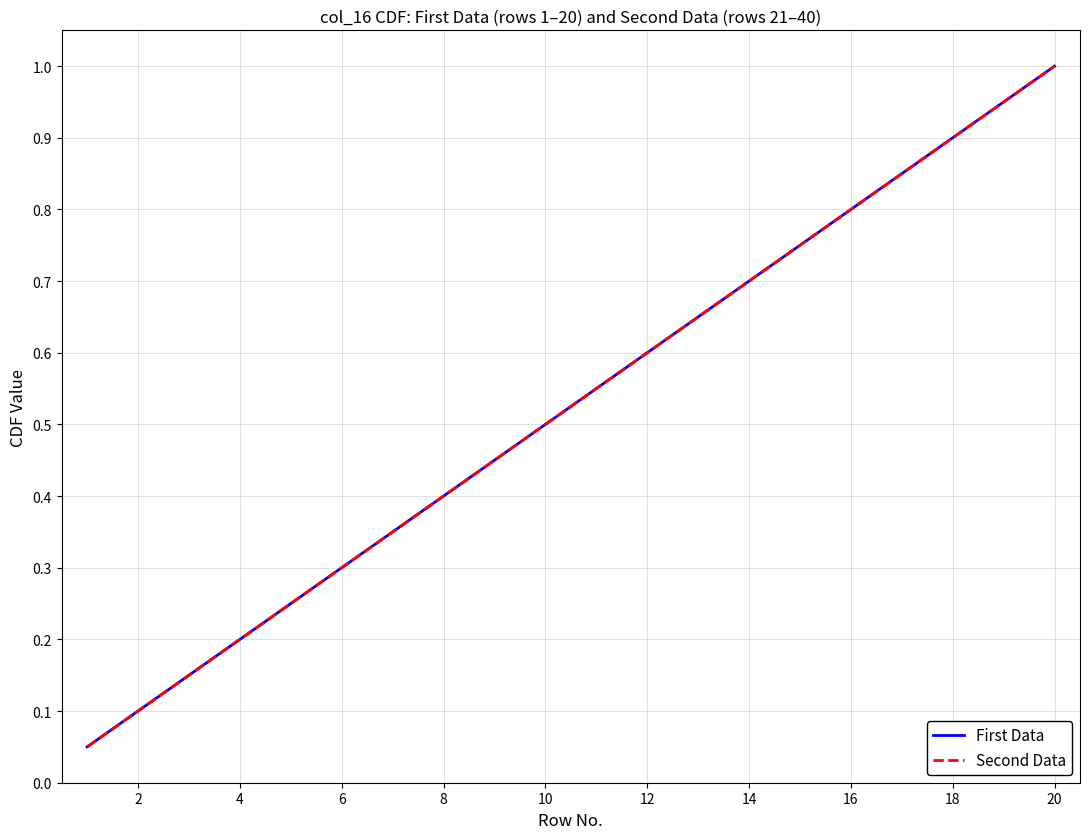

What is the sum of all Second Data values?

10.5